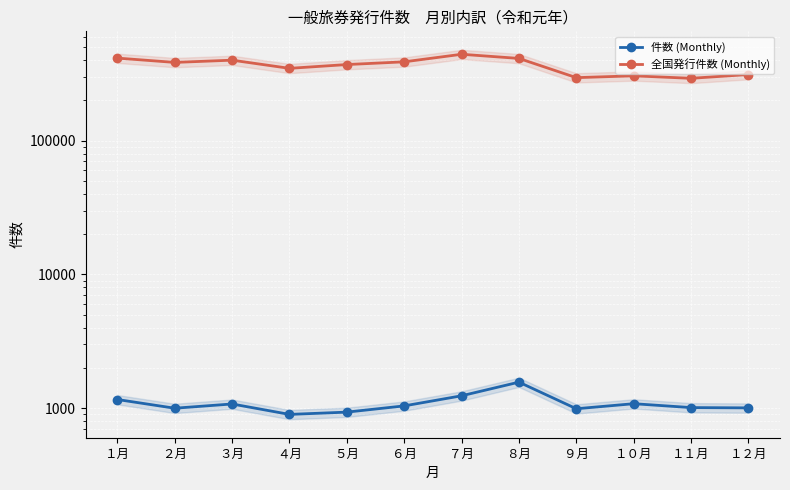

What is the label of the 12th point from the right?

１月